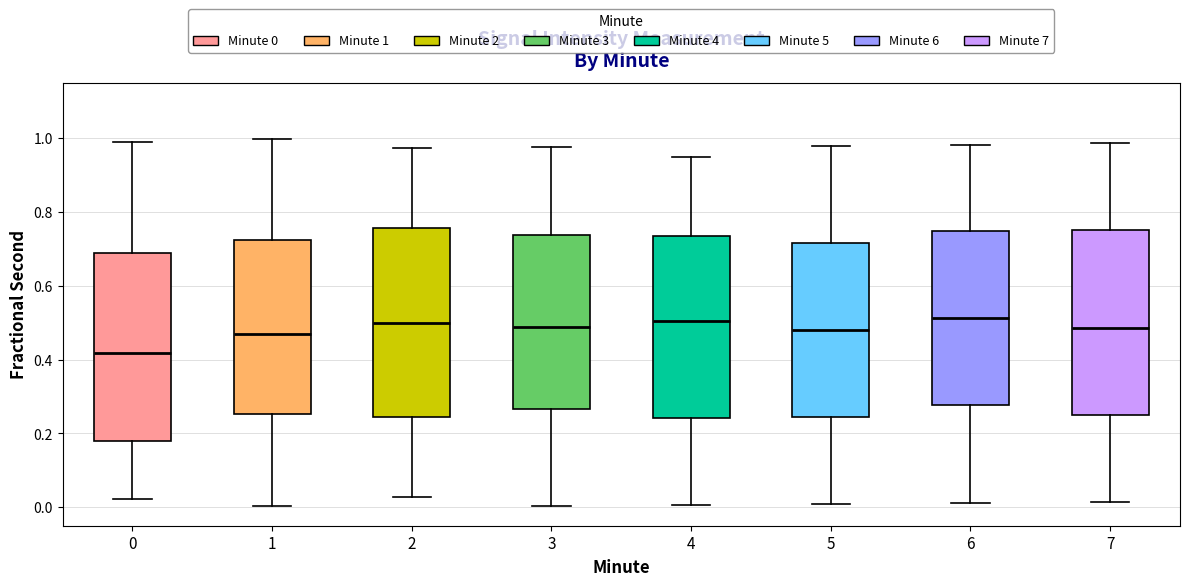

Reading left to right, read every box against the y-axis: the position of its median line, the range the box covers, and the ends of its whiskers. The values are not printed on the chart, so give them approximately, as read against the axis.

0: median 0.42, box 0.18 to 0.68, whiskers 0.02 to 0.98
1: median 0.46, box 0.26 to 0.72, whiskers 0.00 to 1.00
2: median 0.50, box 0.24 to 0.76, whiskers 0.02 to 0.98
3: median 0.48, box 0.26 to 0.74, whiskers 0.00 to 0.98
4: median 0.50, box 0.24 to 0.74, whiskers 0.00 to 0.96
5: median 0.48, box 0.24 to 0.72, whiskers 0.00 to 0.98
6: median 0.52, box 0.28 to 0.74, whiskers 0.02 to 0.98
7: median 0.48, box 0.26 to 0.76, whiskers 0.02 to 0.98